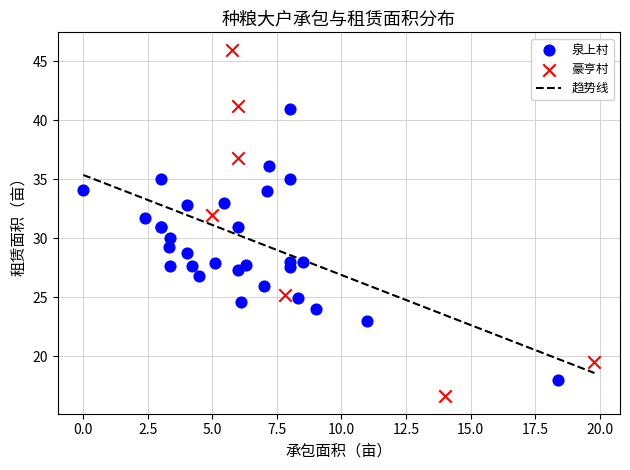

Which series reaches the maximum Y coordinate?

豪亨村